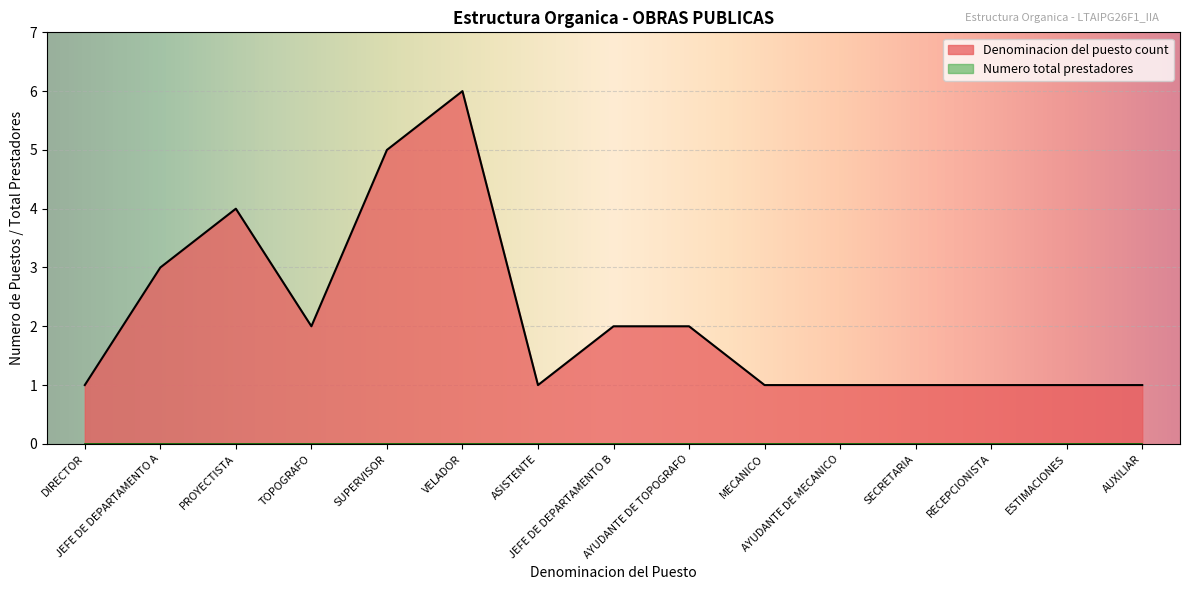

Rank the series by their maximum value, from highest to lowest.

Denominacion del puesto count, Numero total prestadores